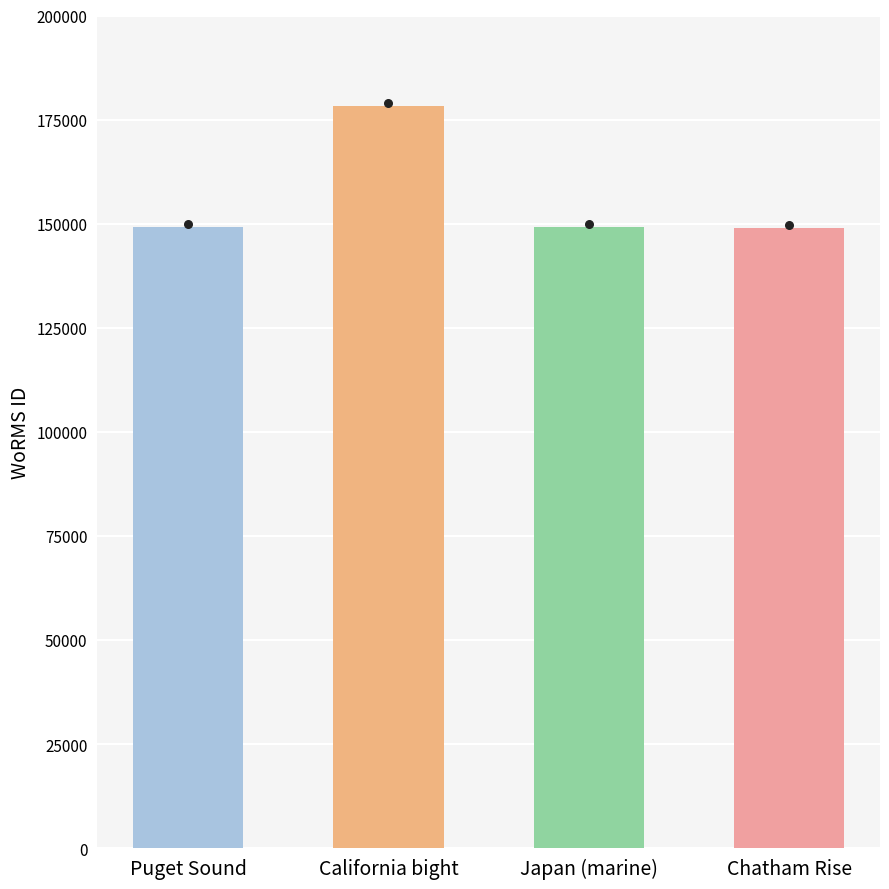

What is the ratio of the value at California bight to the value at Chatham Rise?

1.2